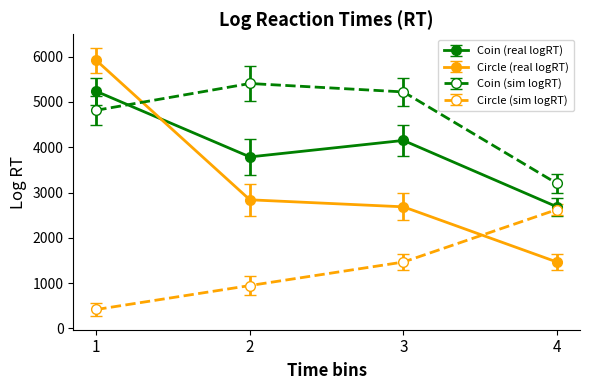

What is the maximum value shown in the chart?

5918